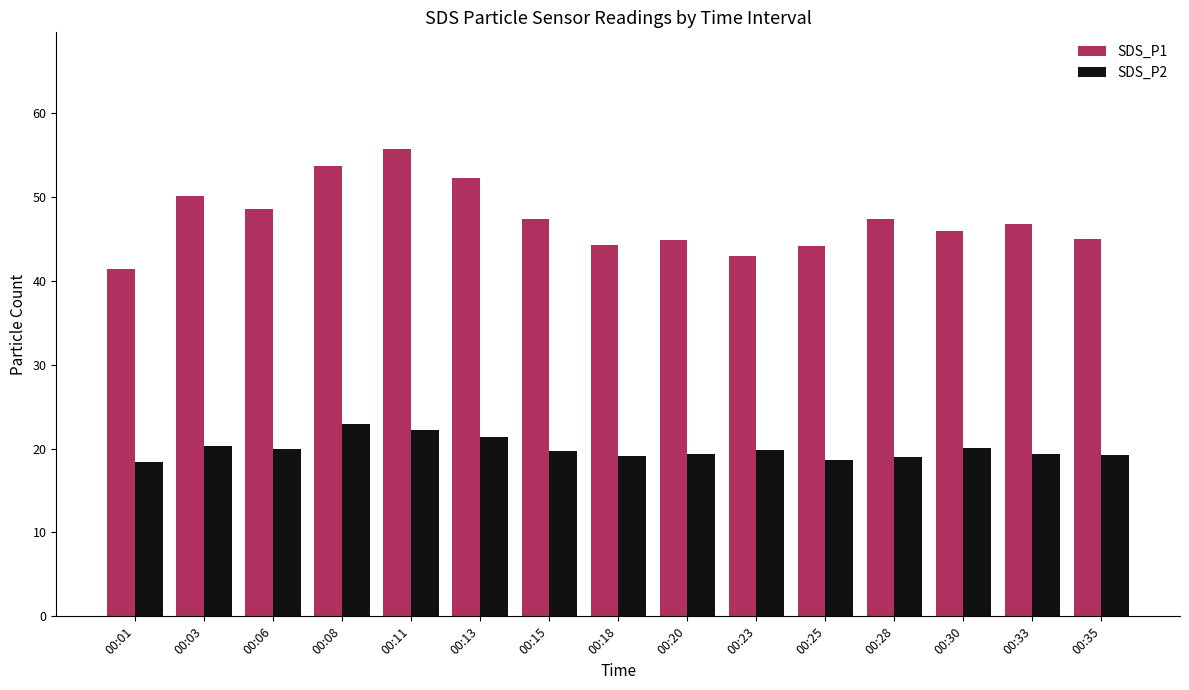

What is the difference between the highest and lowest values at 00:25?

25.6